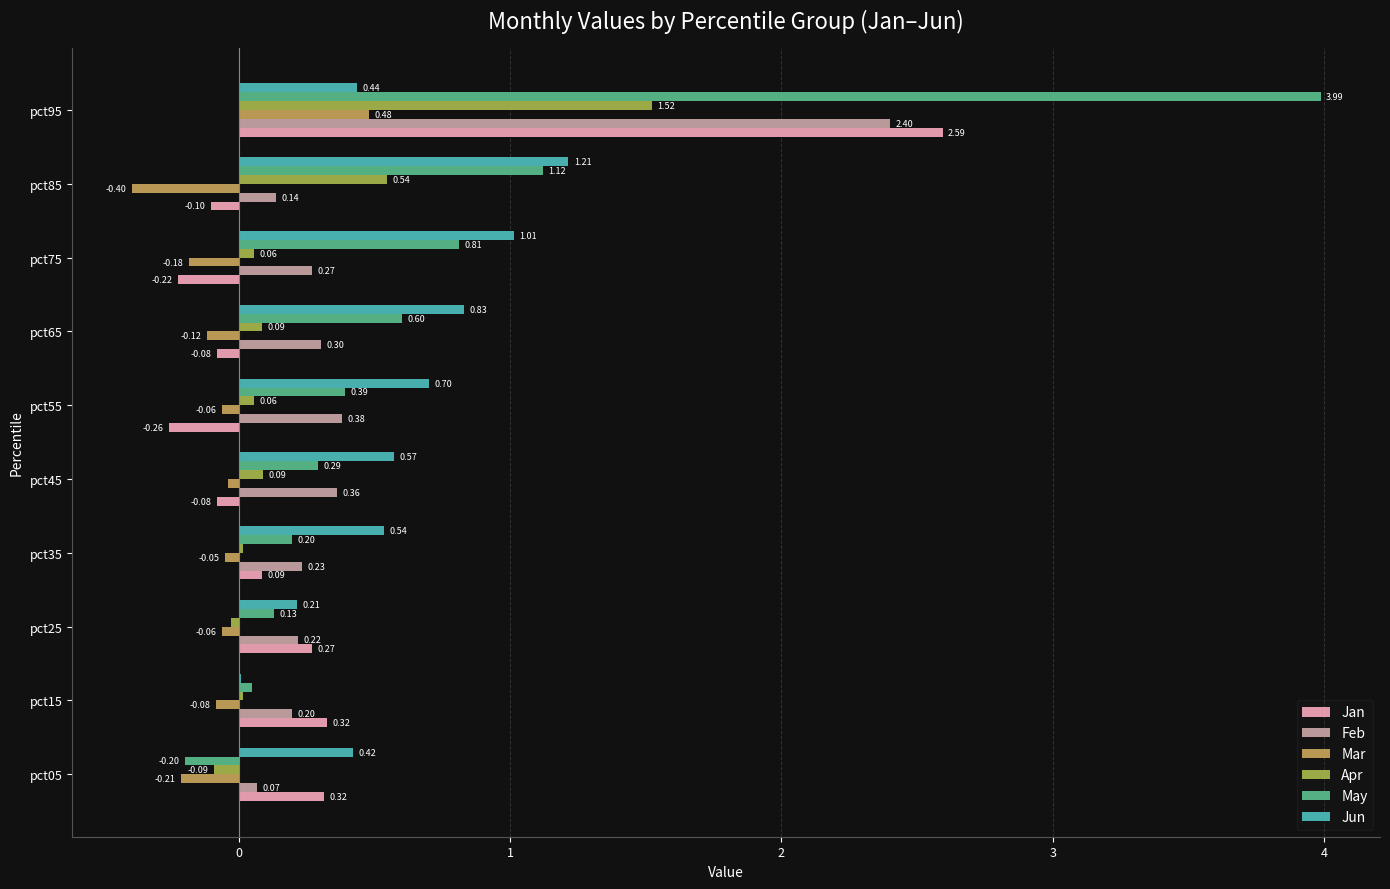

Which series changed the most between pct45 and pct95?

May